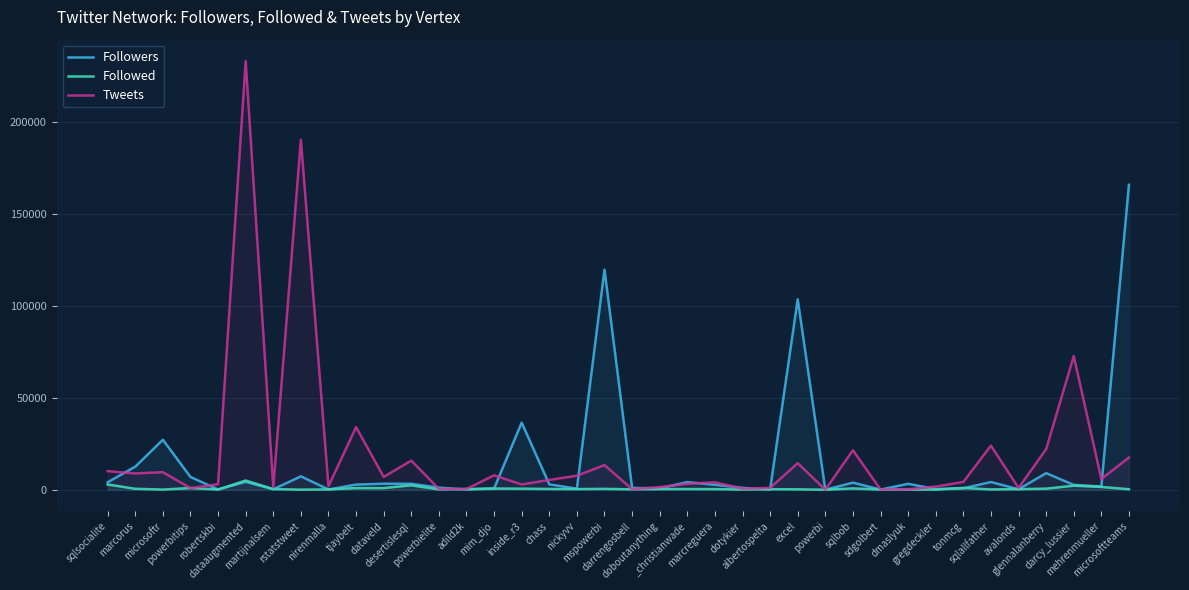

Which label corresponds to the largest value in the chart?

dataaugmented